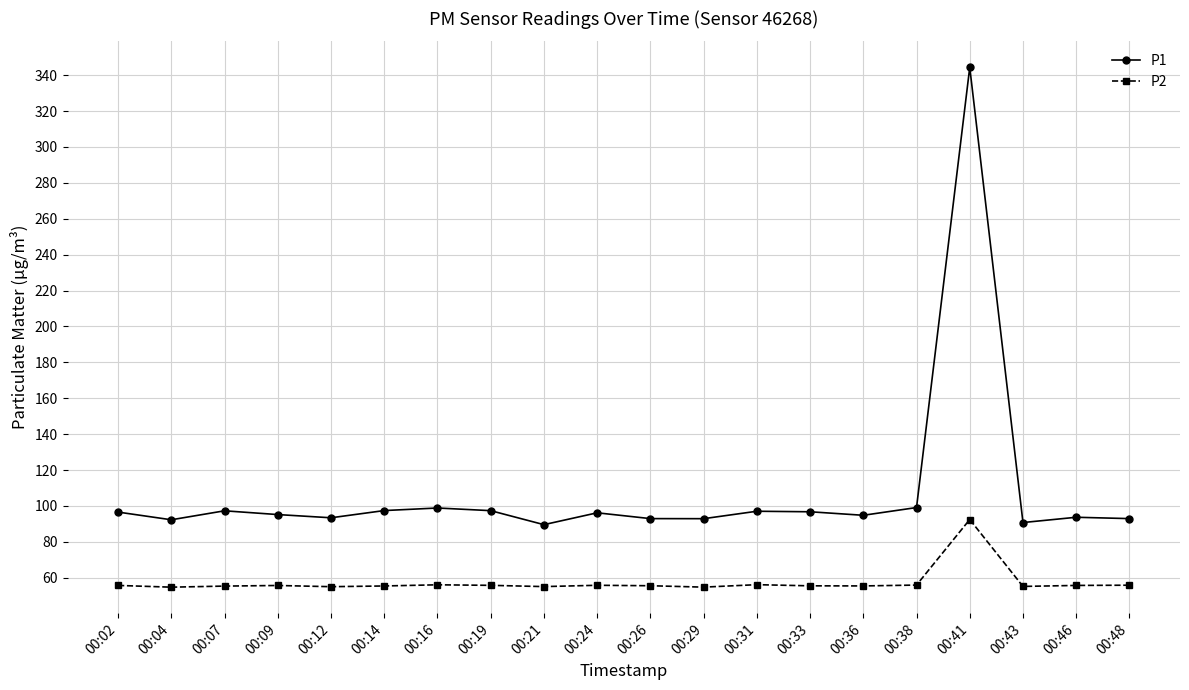

At 00:04, list the series in order from largest to smallest.

P1, P2